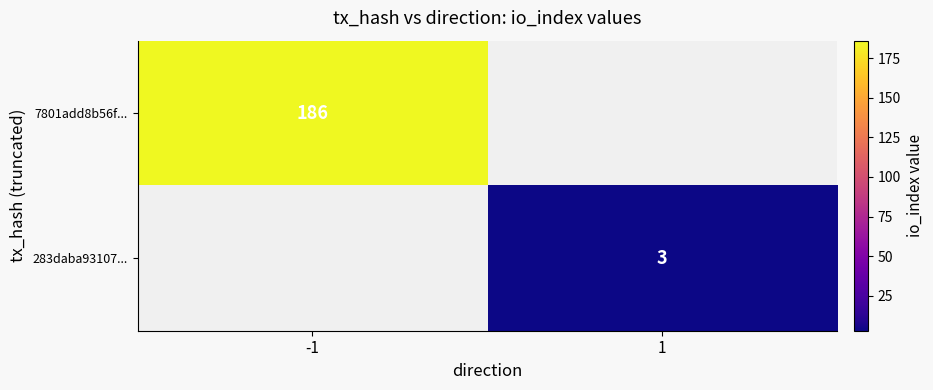

The 7801add8b56f... series shows 186 at -1. True or false?

True